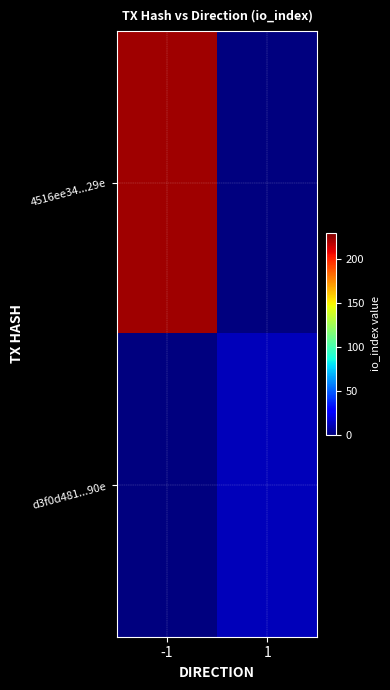

Reading left to right, transcribe all the data shown in this chart.

4516ee34...29e: -1=223	1=0
d3f0d481...90e: -1=0	1=12